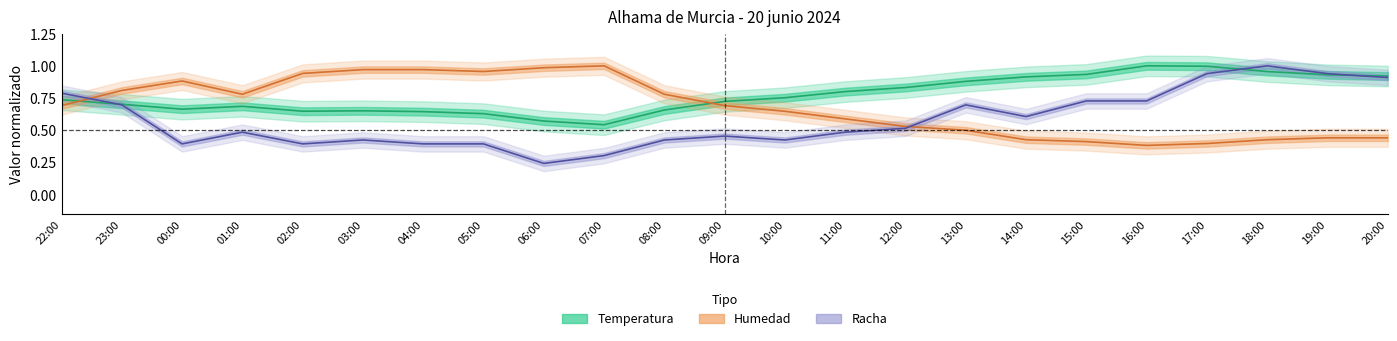

Reading right to left, transcribe all the data shown in this chart.

Temperatura: 0.9	0.9	1.0	1.0	1.0	0.9	0.9	0.9	0.8	0.8	0.8	0.7	0.7	0.5	0.6	0.6	0.6	0.7	0.6	0.7	0.7	0.7	0.7
Humedad: 0.4	0.4	0.4	0.4	0.4	0.4	0.4	0.5	0.5	0.6	0.6	0.7	0.8	1.0	1.0	1.0	1.0	1.0	0.9	0.8	0.9	0.8	0.7
Racha: 0.9	0.9	1.0	0.9	0.7	0.7	0.6	0.7	0.5	0.5	0.4	0.5	0.4	0.3	0.2	0.4	0.4	0.4	0.4	0.5	0.4	0.7	0.8